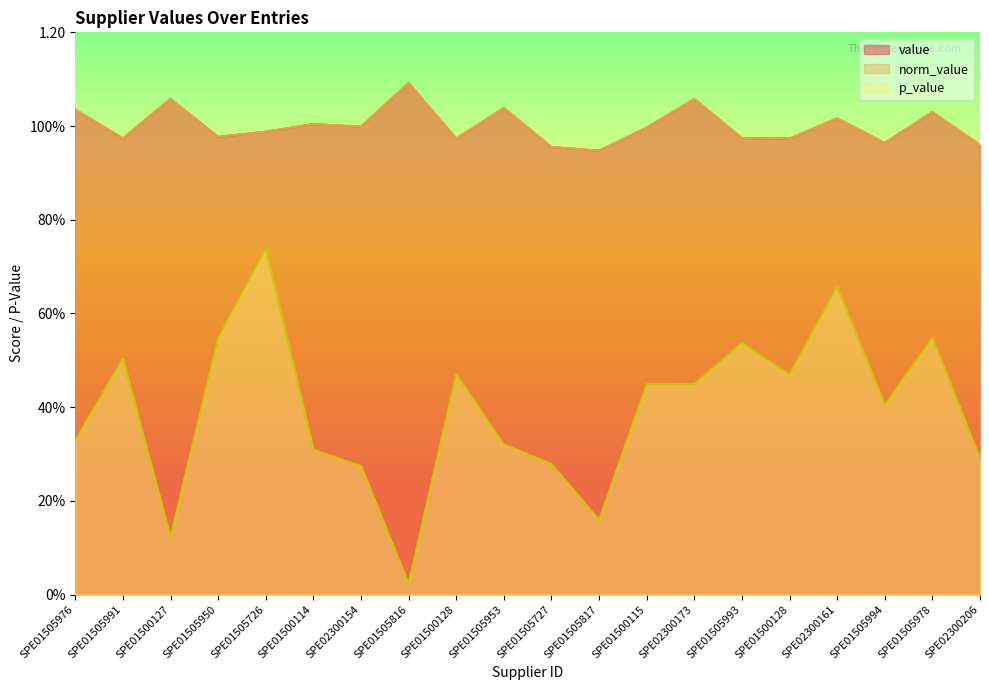

What value does the p_value series have at SPE01505817?

0.2